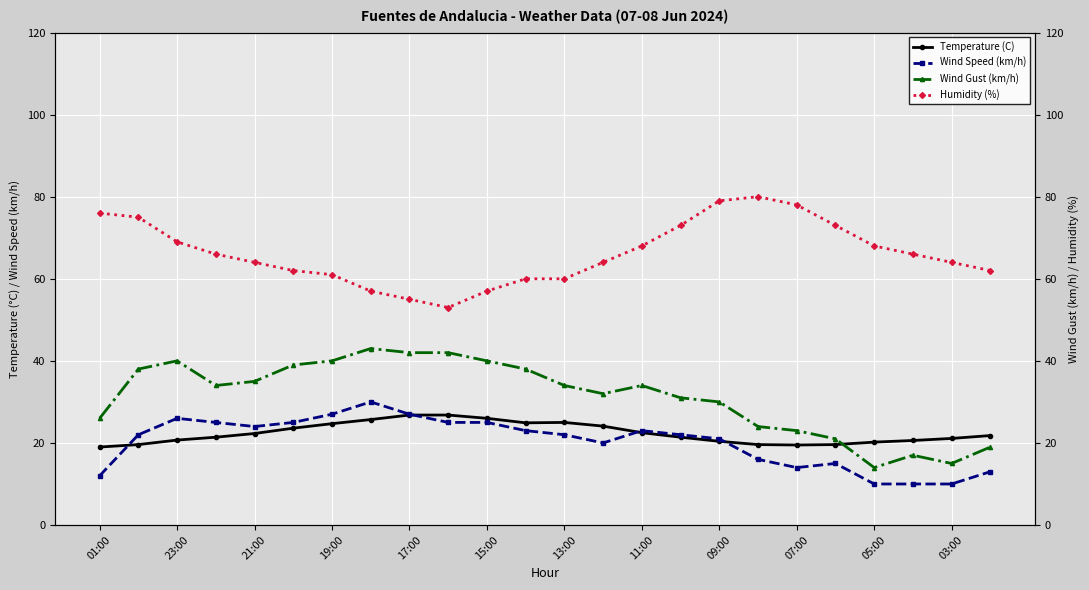

Is this an area chart (filled region under the line)?

No